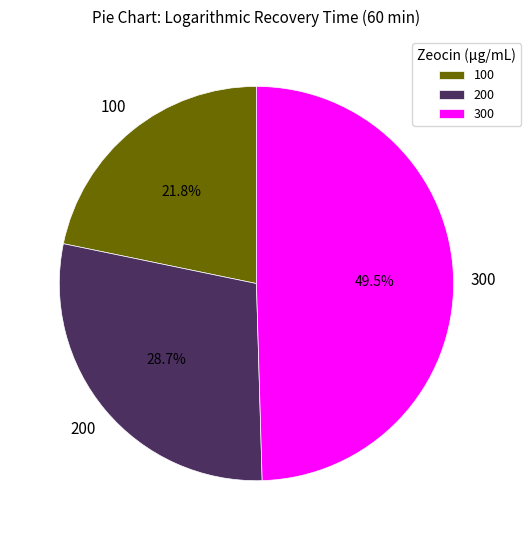

Do 200 and 300 together represent more than half of the pie?

Yes